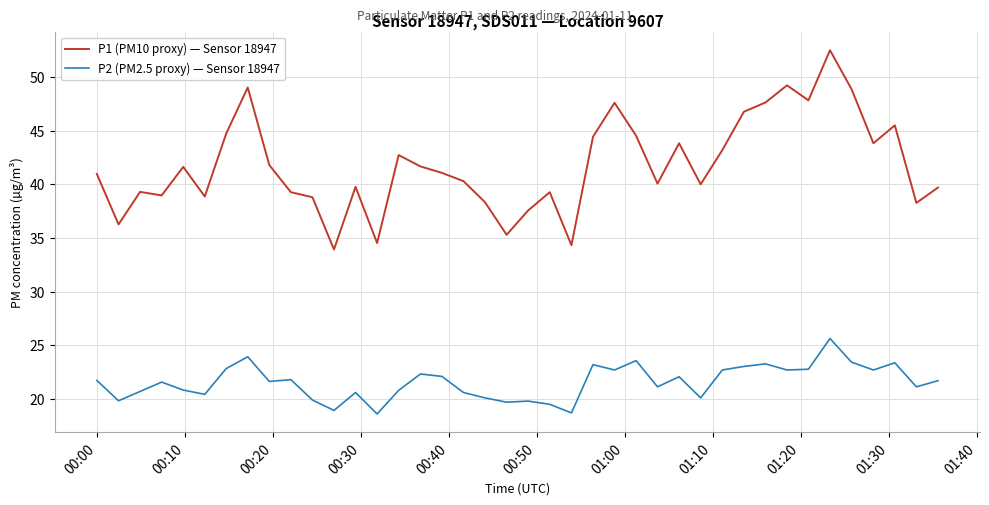

Which series has the largest total across all categories?

P1 (PM10 proxy) — Sensor 18947